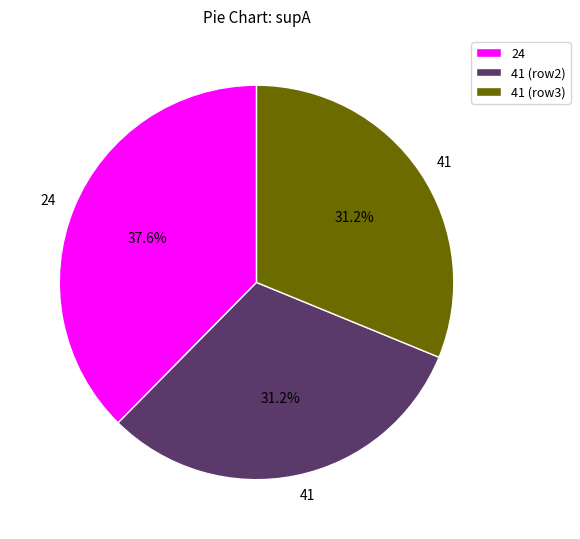

What percentage do 24 and 41 (row3) together represent?

68.8%